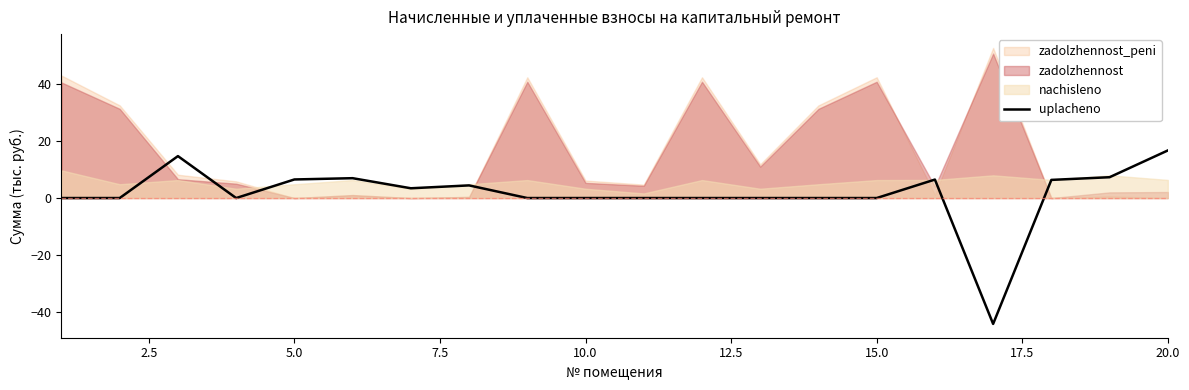

What is the sum of all values?

28.7